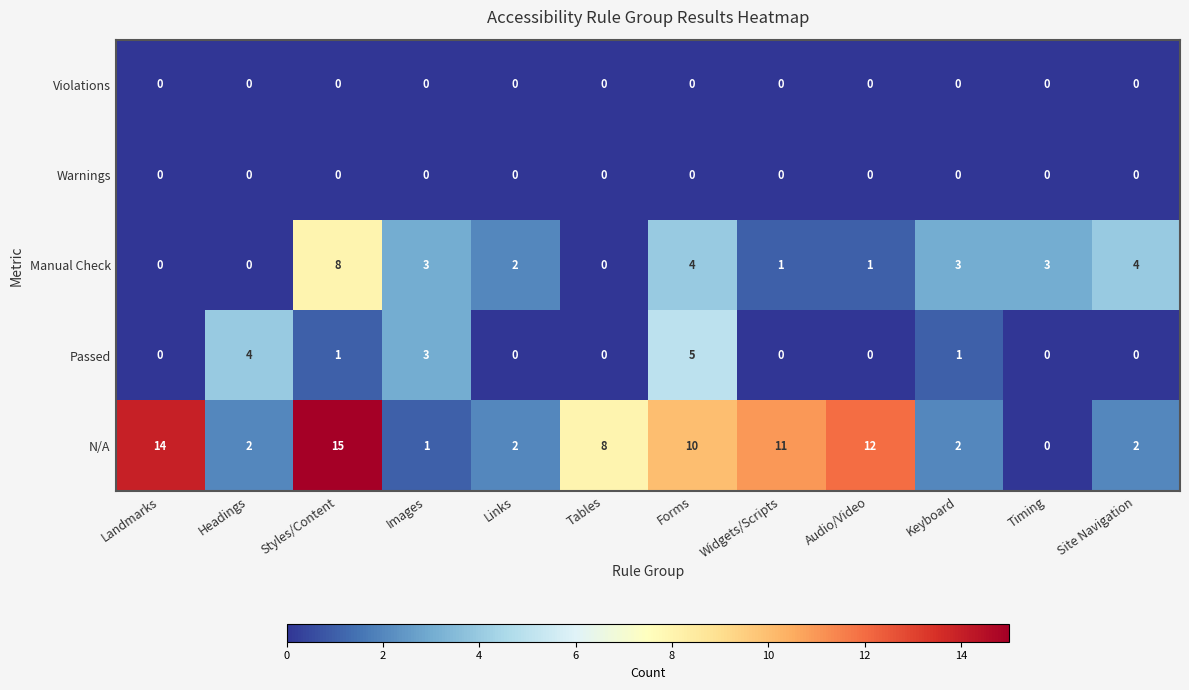

What is the spread (max minus min) of values at Landmarks?

14